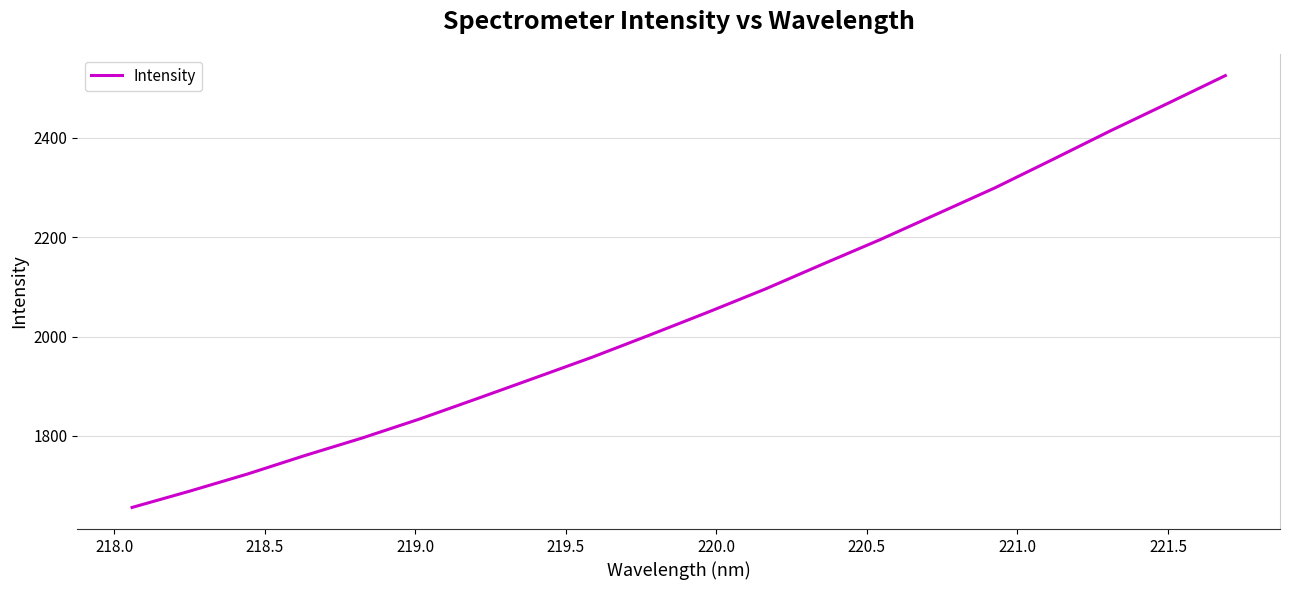

How many lines are shown in the chart?

1